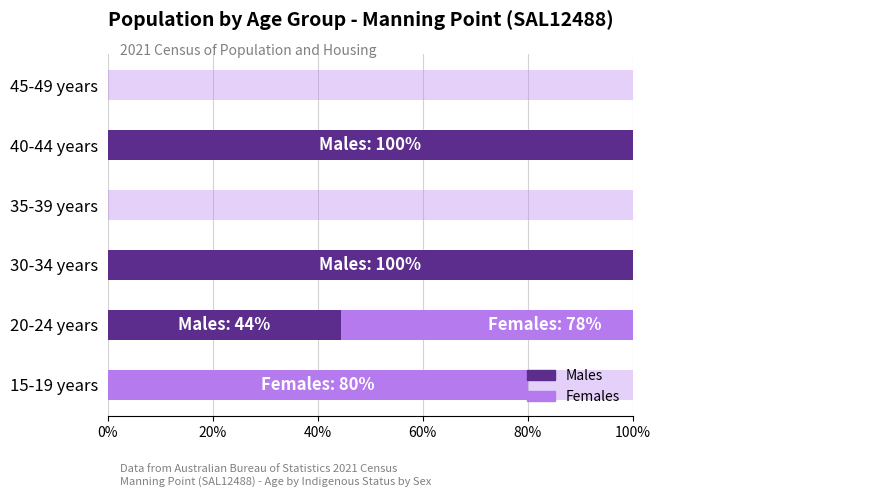

How many values in the Females series exceed 75?

2